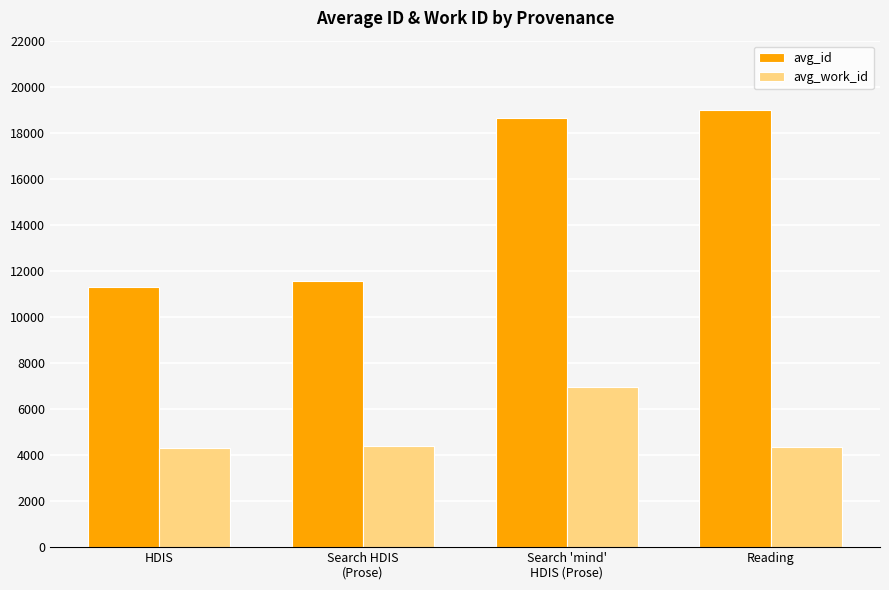

What are all the series names shown in the legend?

avg_id, avg_work_id